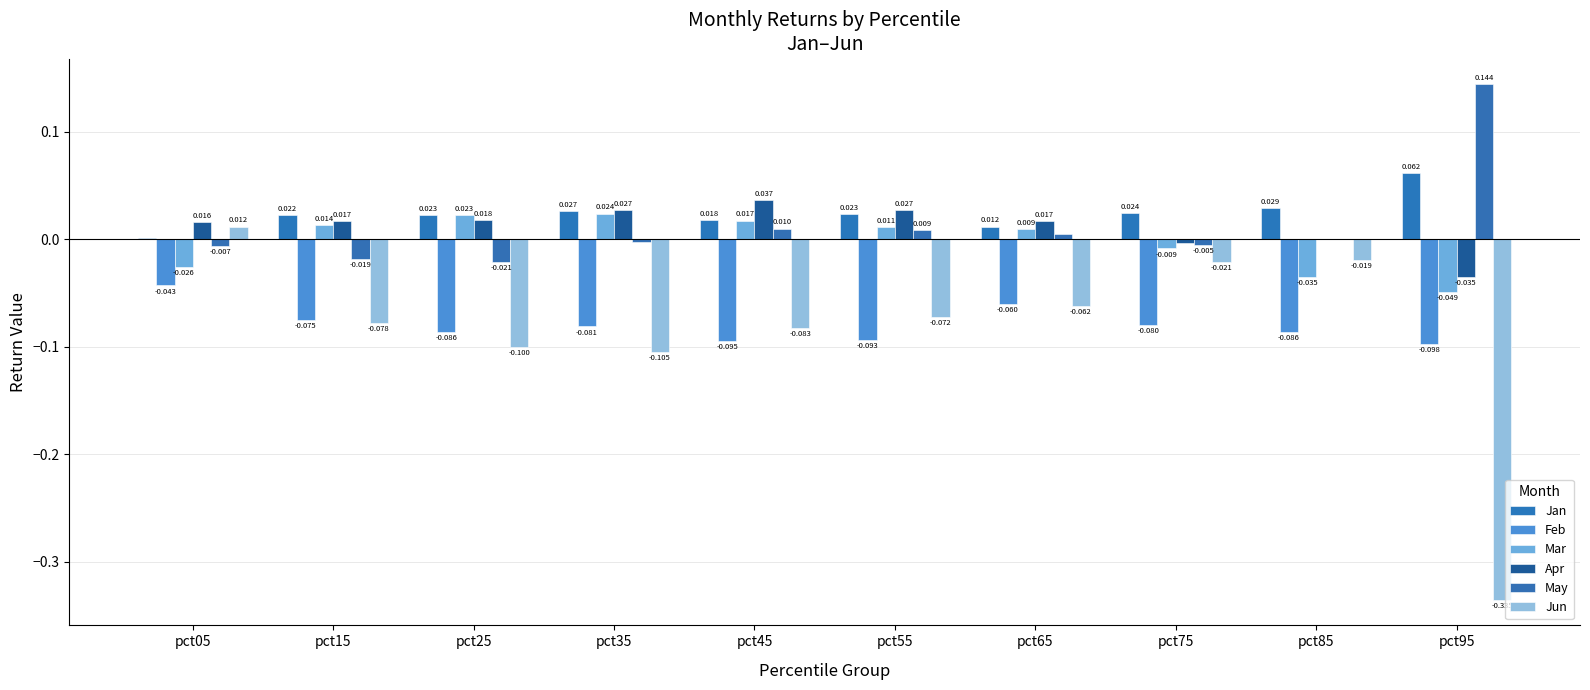

What are all the series names shown in the legend?

Jan, Feb, Mar, Apr, May, Jun